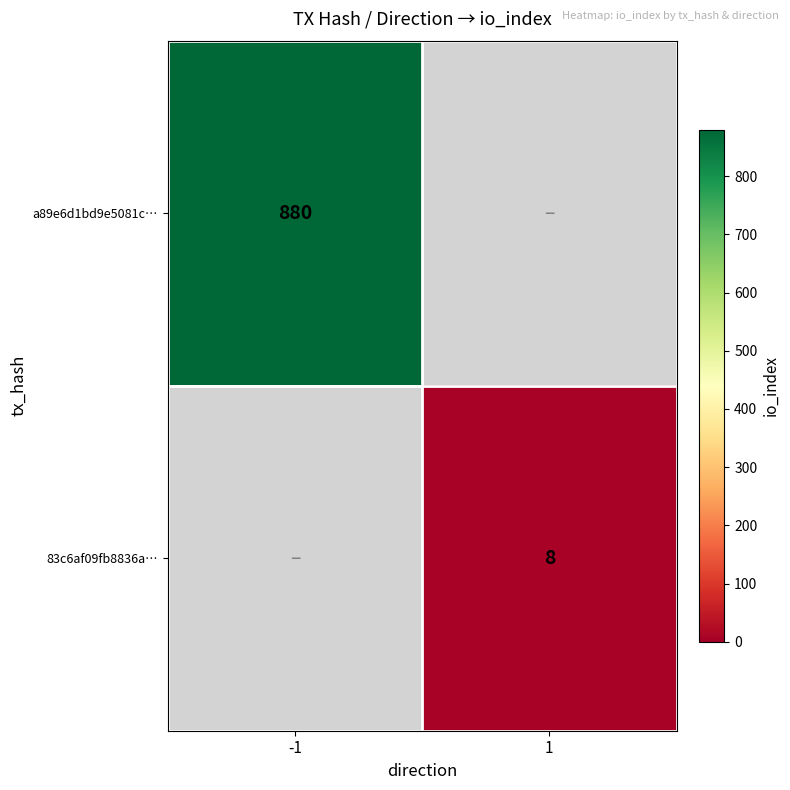

At which category does the chart reach its minimum across all series?

1